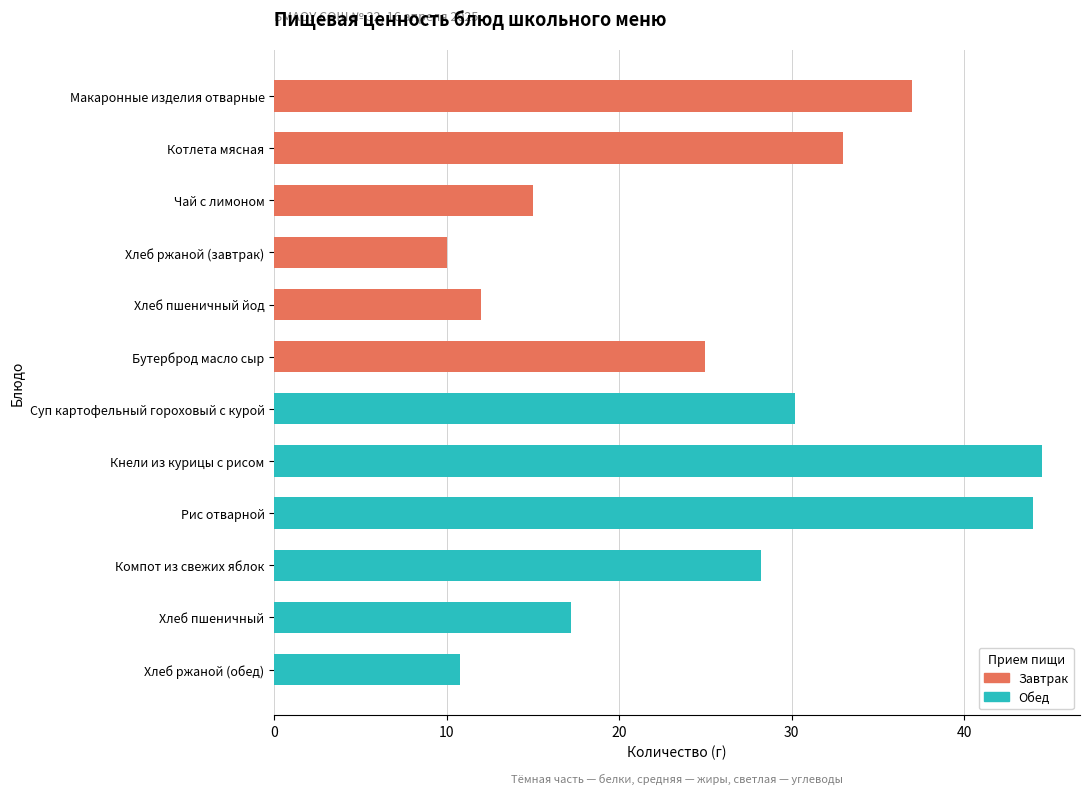

Is the value of Белки at Котлета мясная greater than the value of Жиры at Чай с лимоном?

Yes